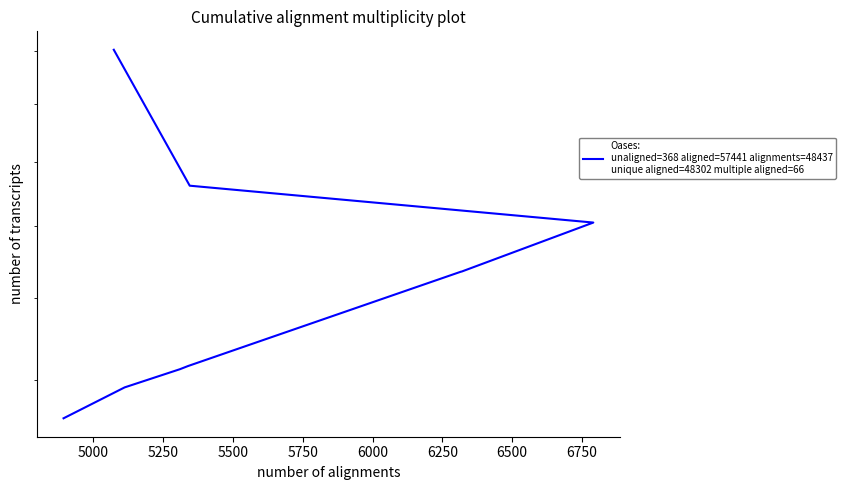

True or false: the data shows 16716 at 6000.

True